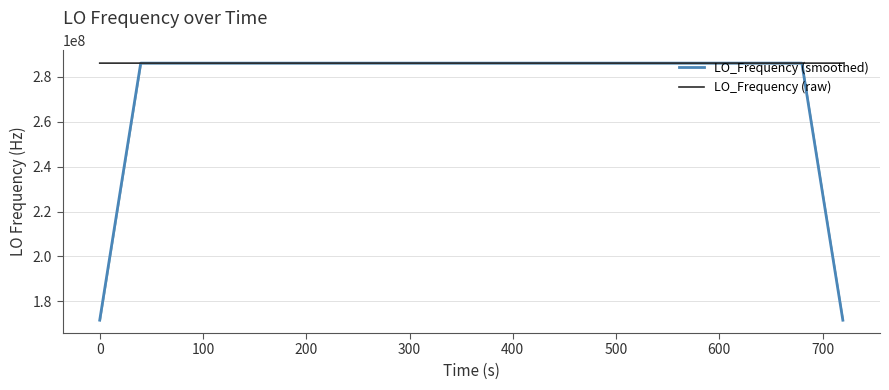

What is the minimum value for LO_Frequency (smoothed)?

171627380.3